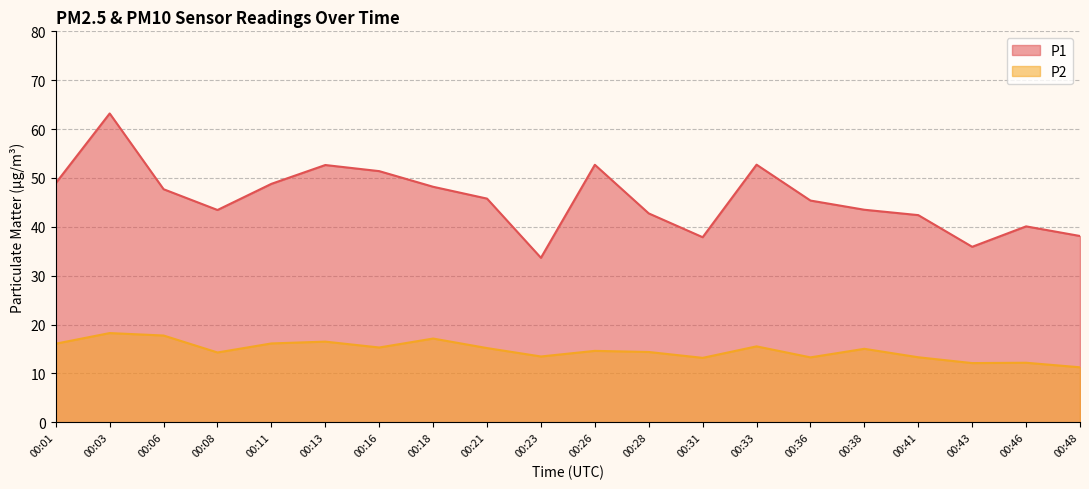

Which series changed the most between 00:23 and 00:41?

P1